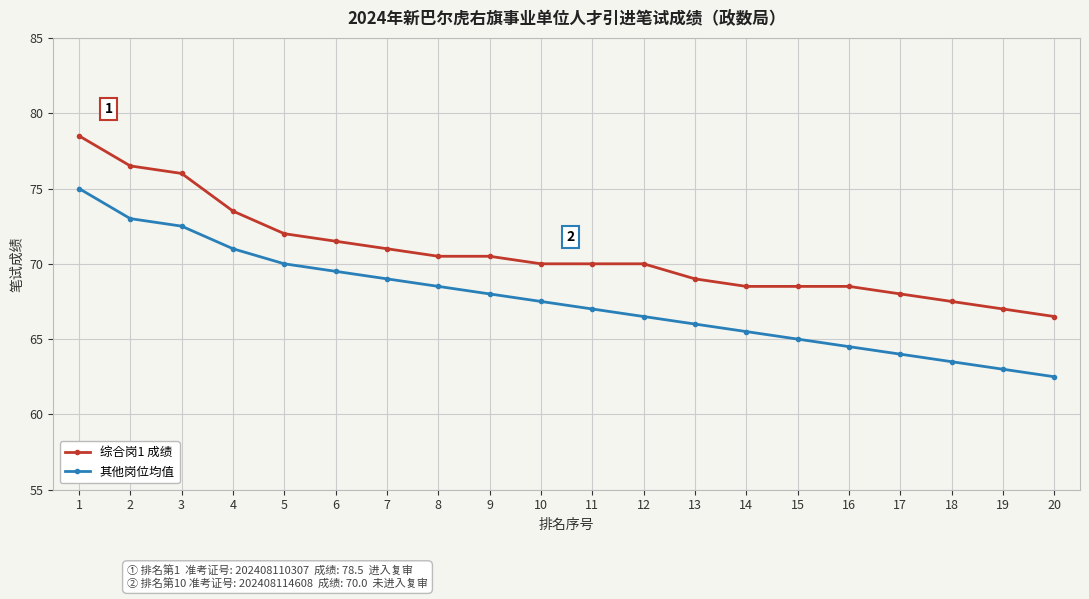

What is the smallest value displayed?

62.5